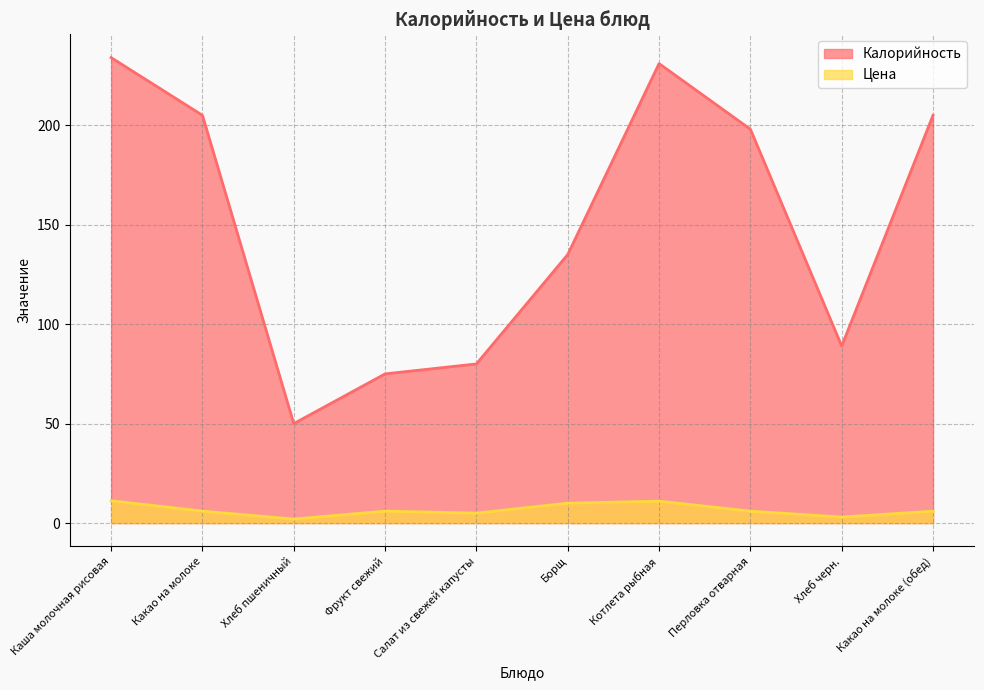

What is the average value of the Калорийность series?

150.2